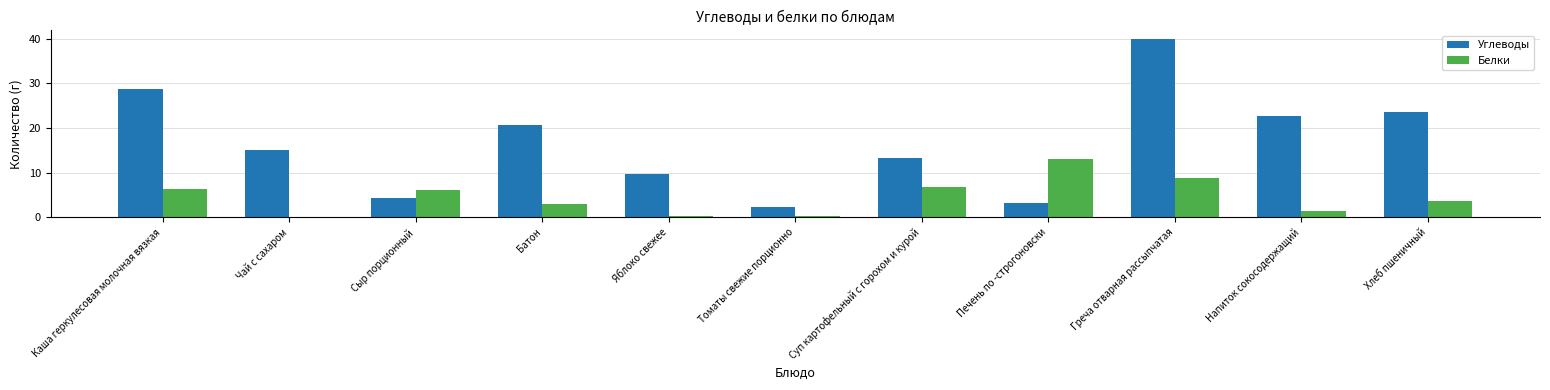

Which category has the highest value across all series?

Греча отварная рассыпчатая